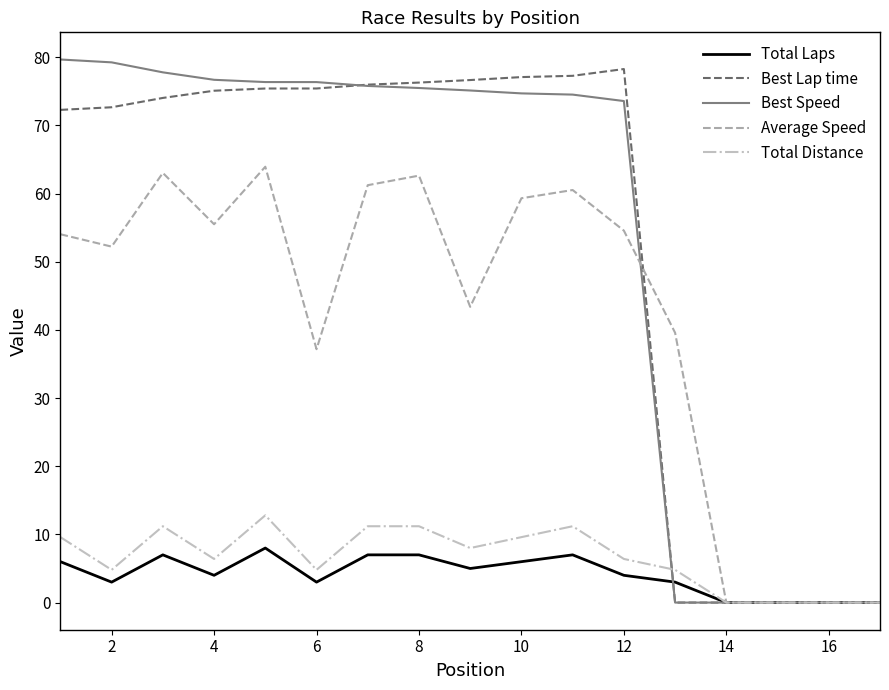

Reading left to right, list all the values displayed in this chart.

Total Laps: 6.0	3.0	7.0	4.0	8.0	3.0	7.0	7.0	5.0	6.0	7.0	4.0	3.0	0.0	0.0	0.0	0.0
Best Lap time: 72.3	72.7	74.0	75.1	75.4	75.4	76.0	76.3	76.7	77.1	77.3	78.3	0.0	0.0	0.0	0.0	0.0
Best Speed: 79.7	79.3	77.8	76.7	76.4	76.4	75.8	75.5	75.1	74.7	74.5	73.6	0.0	0.0	0.0	0.0	0.0
Average Speed: 54.0	52.2	63.0	55.5	63.9	37.2	61.2	62.6	43.4	59.3	60.5	54.6	39.6	0.0	0.0	0.0	0.0
Total Distance: 9.6	4.8	11.2	6.4	12.8	4.8	11.2	11.2	8.0	9.6	11.2	6.4	4.8	0.0	0.0	0.0	0.0